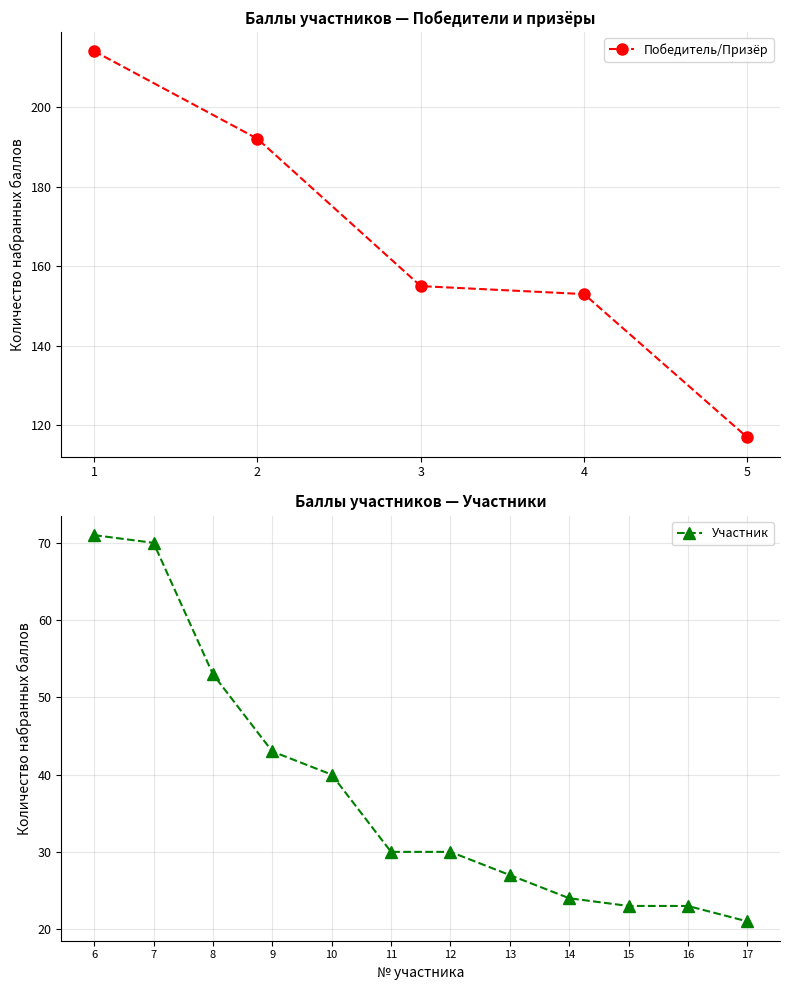

What is the minimum value for Победитель/Призёр?

117